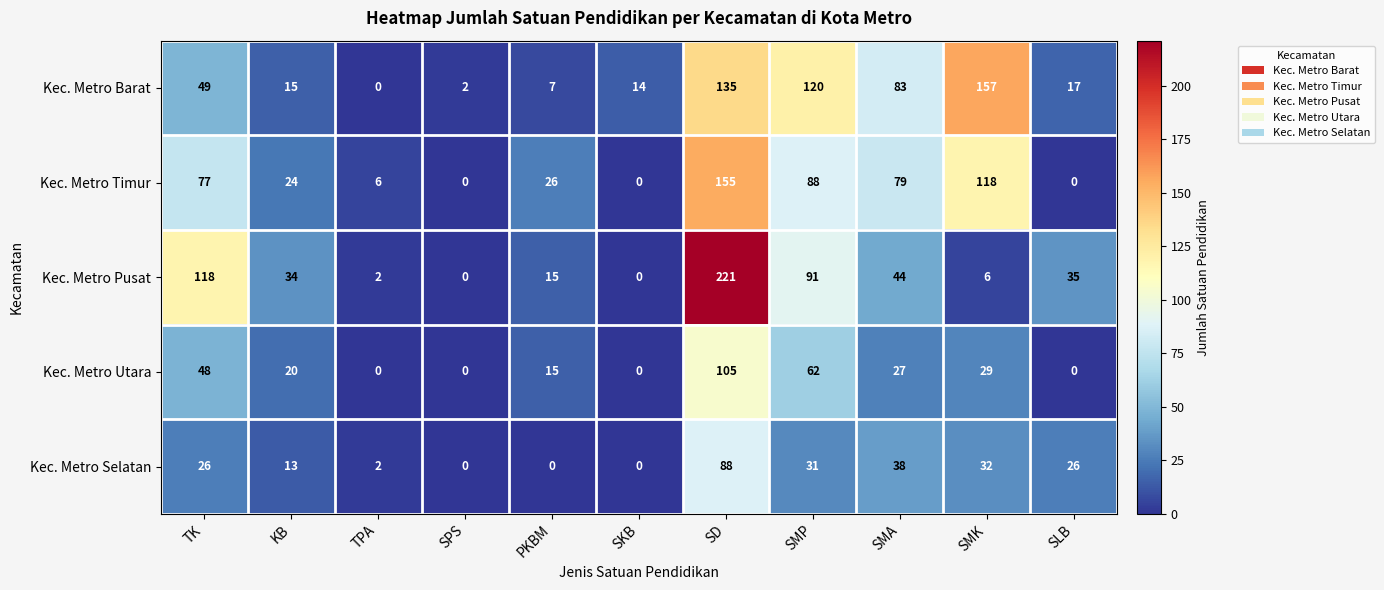

What is the average value of the Kec. Metro Barat series?

54